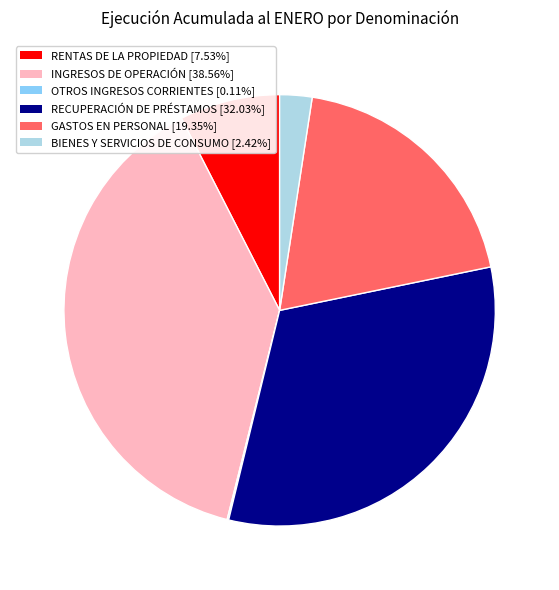

Is there a majority slice in this chart?

No